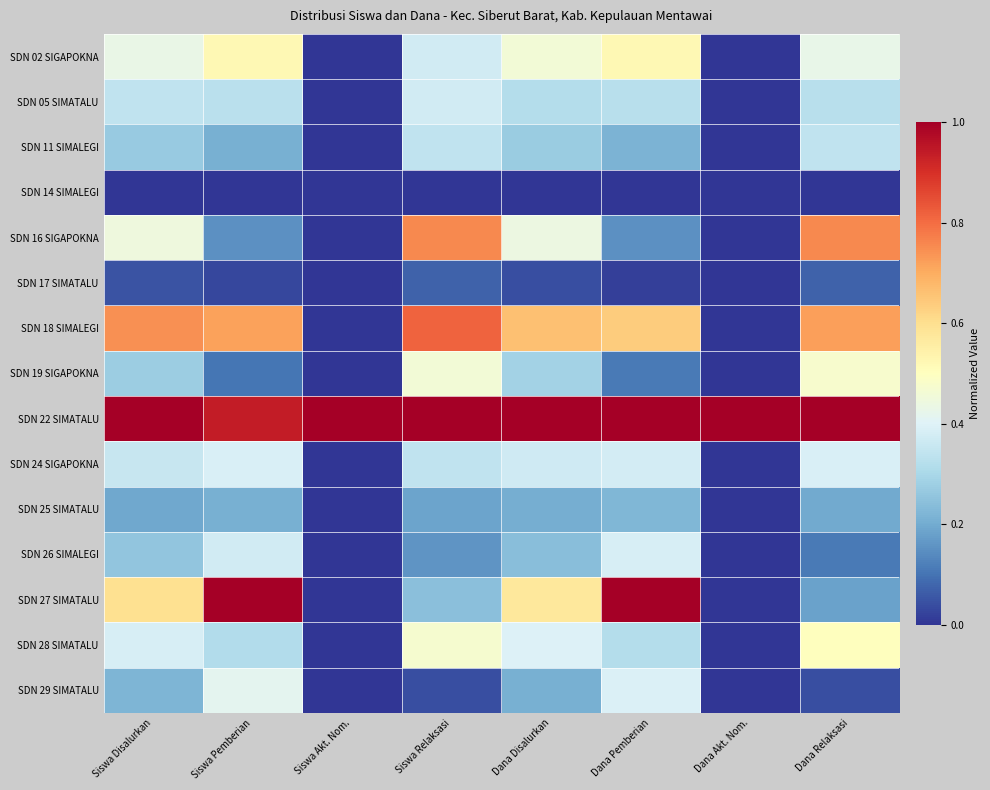

At how many categories does at least one series exceed 0?

8